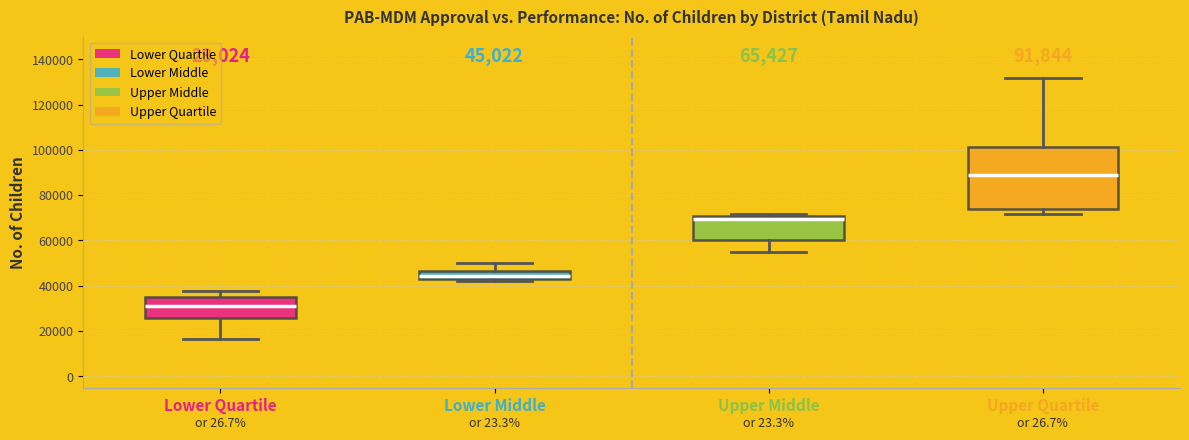

Which box is the tallest, from its lower edge to its upper edge?

Upper Quartile